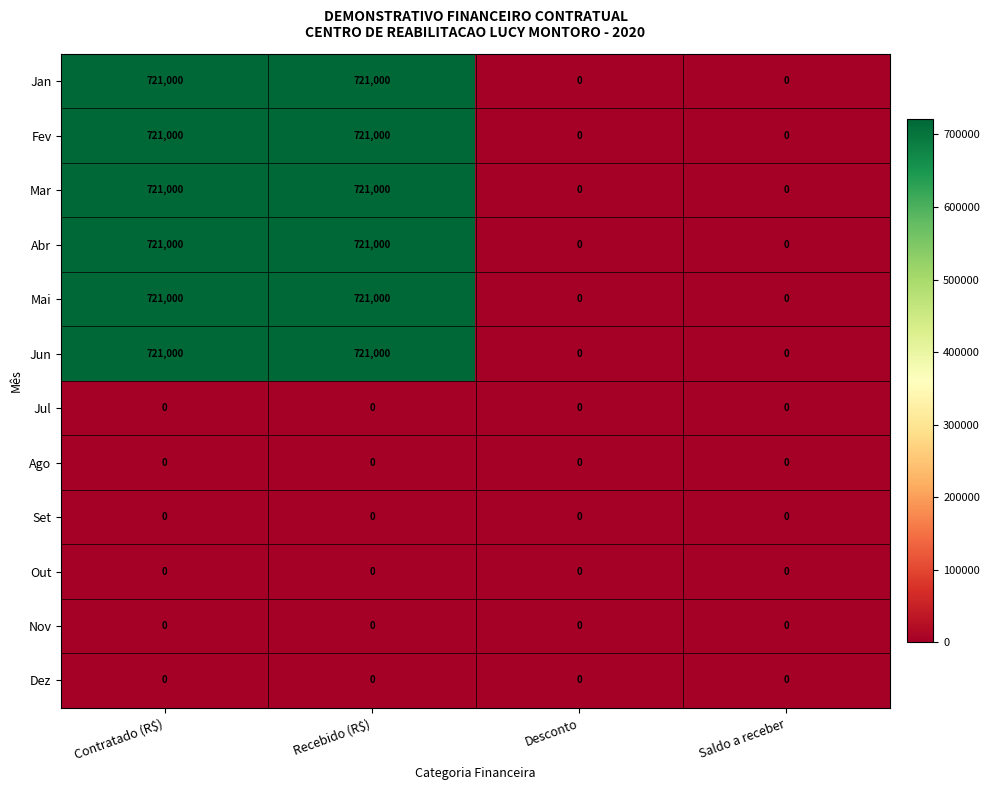

True or false: Jan has a value of -311442 at Saldo a receber.

False